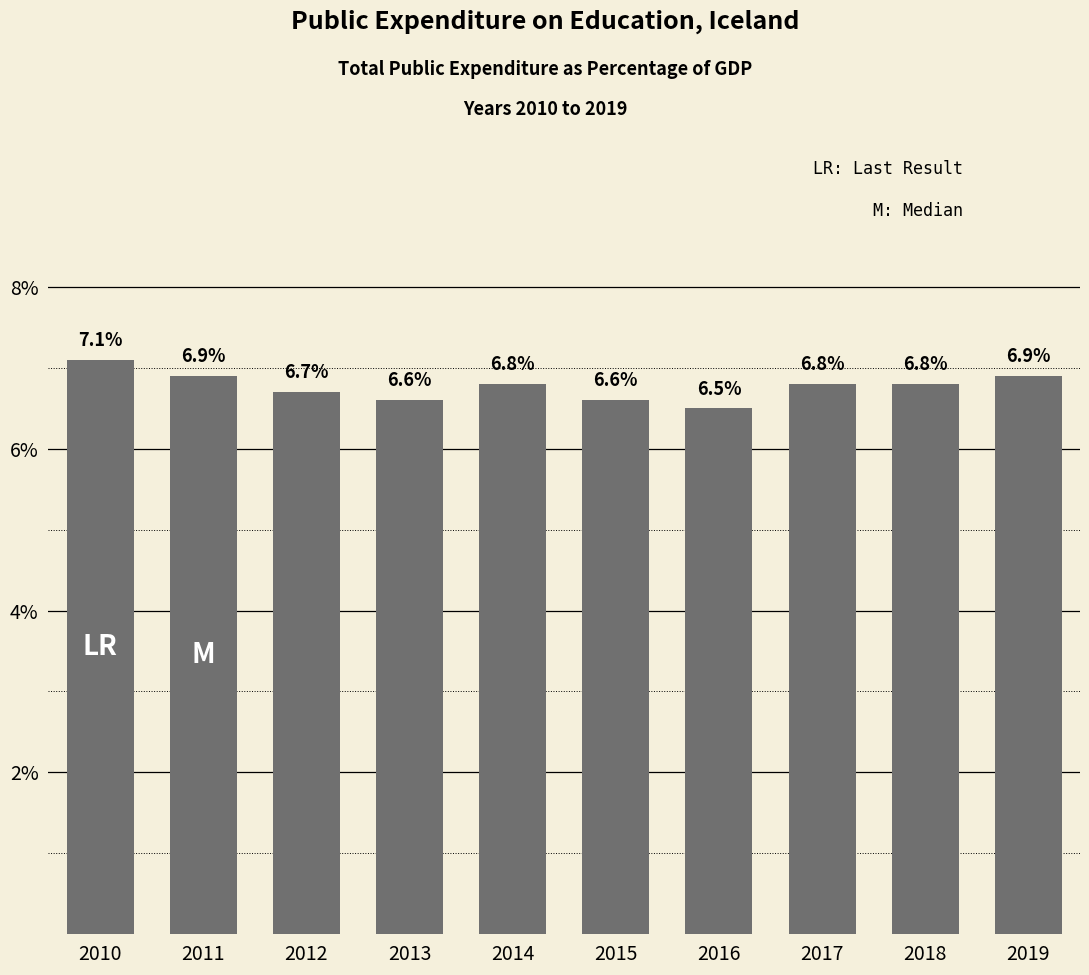

Does the chart contain stacked bars?

No